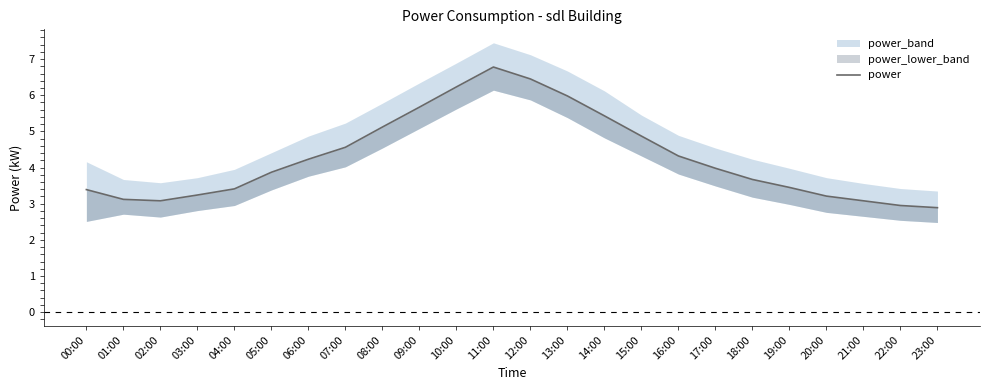

What position from the left is 18:00?

19